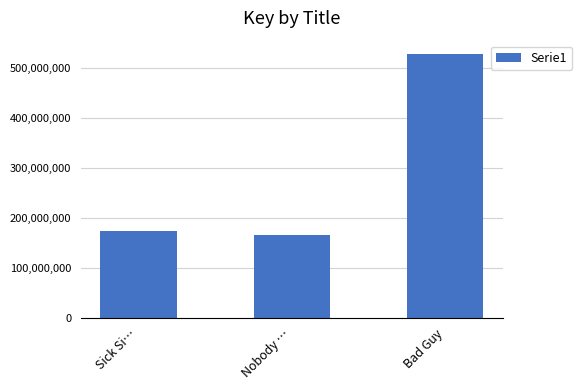

What position from the right is Bad Guy?

1